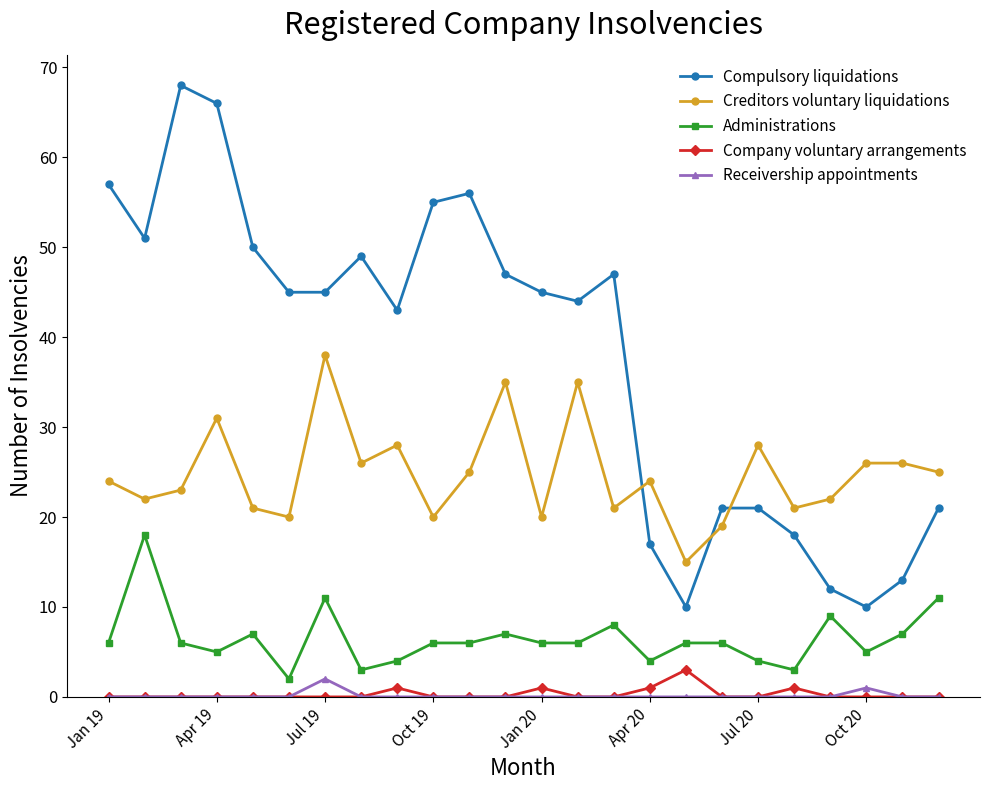

True or false: Compulsory liquidations has more than 2 interior local peaks.

True